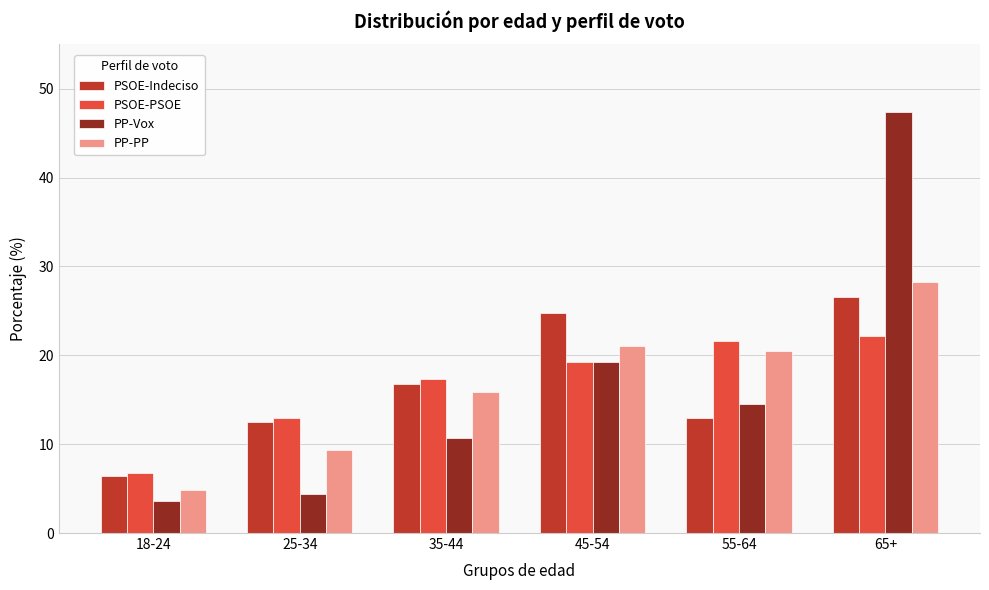

Reading right to left, extract all data points from this chart.

PSOE-Indeciso: 26.6	12.9	24.8	16.8	12.5	6.4
PSOE-PSOE: 22.2	21.6	19.2	17.3	13.0	6.8
PP-Vox: 47.4	14.5	19.3	10.7	4.4	3.6
PP-PP: 28.3	20.5	21.1	15.9	9.3	4.8